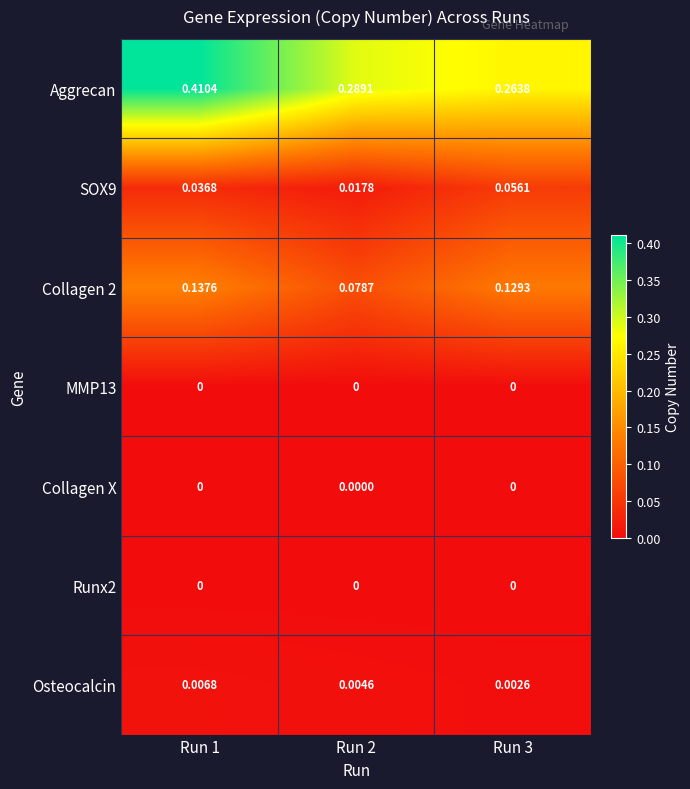

At how many categories does at least one series exceed 0?

3